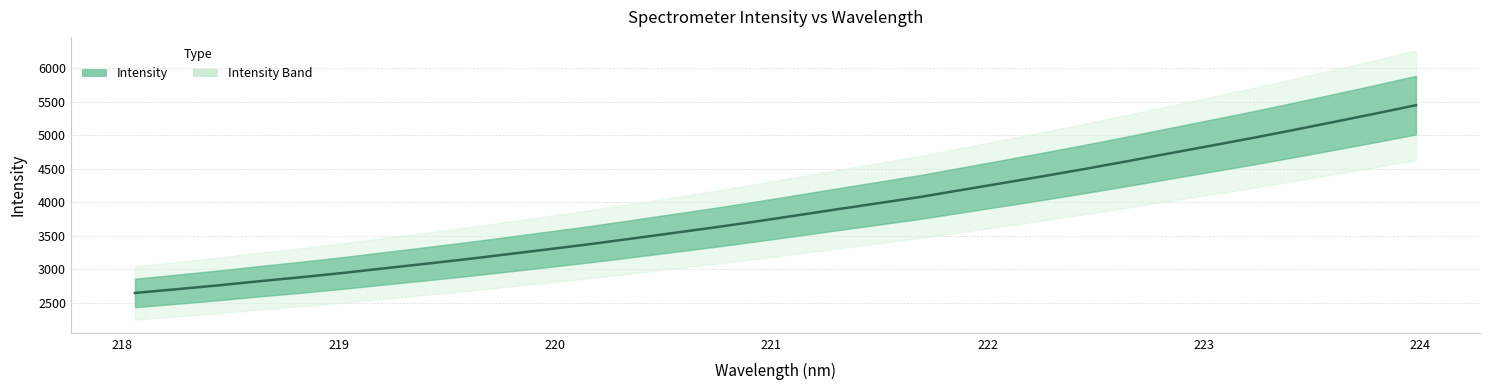

Is this an area chart (filled region under the line)?

No